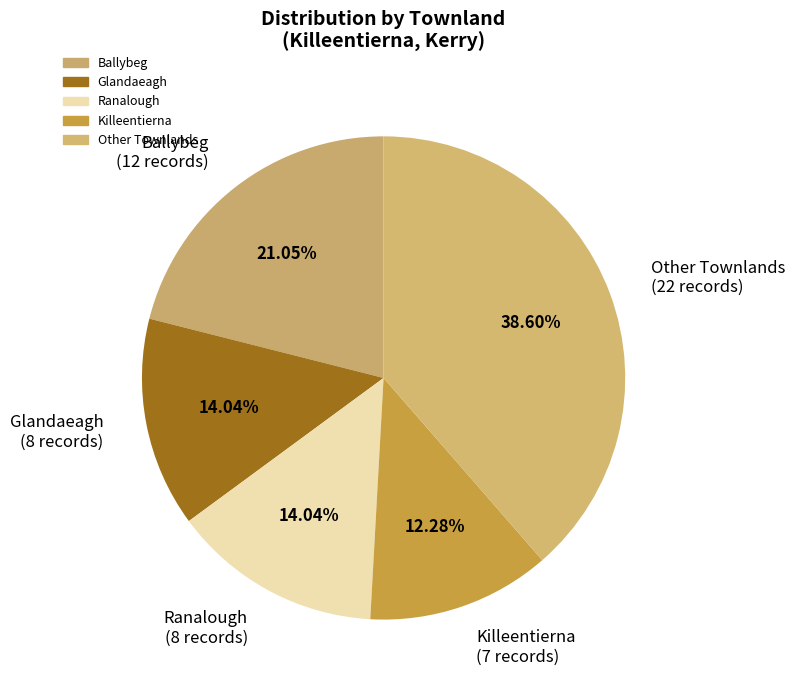

Is the sum of Glandaeagh (8 records) and Killeentierna (7 records) greater than half?

No